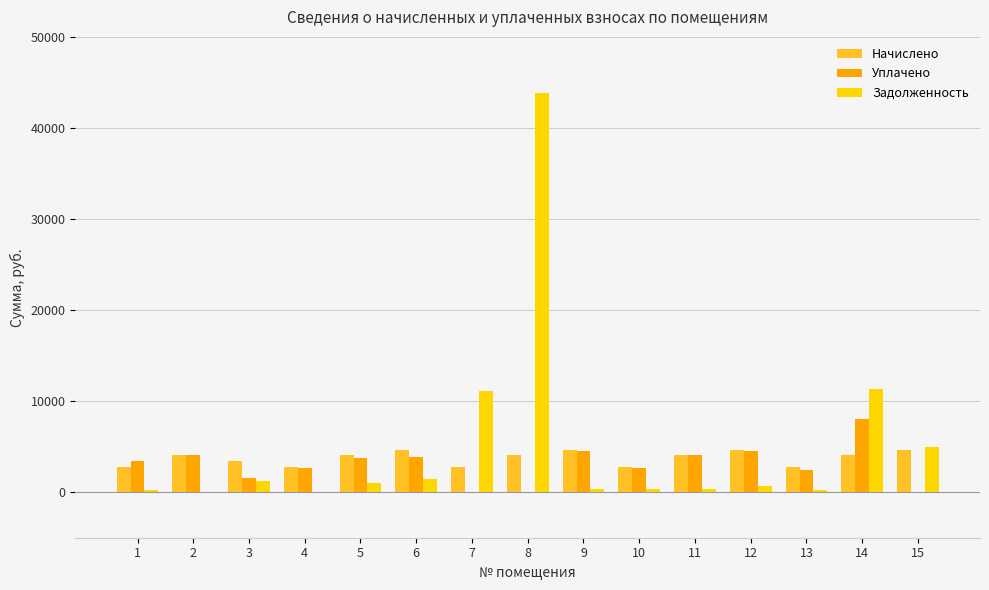

What is the difference between the Начислено values at 13 and 10?

16.0